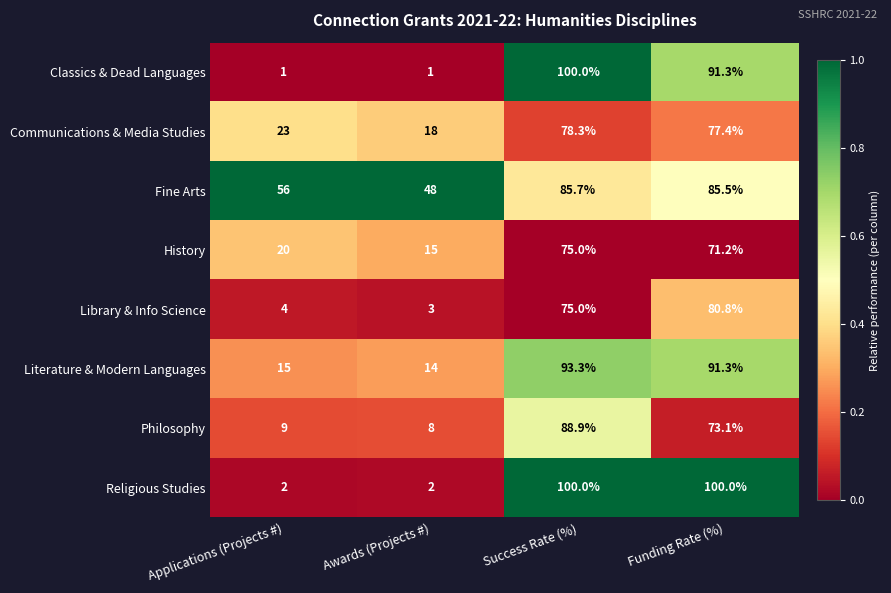

The Religious Studies series shows 158.2 at Funding Rate (%). True or false?

False